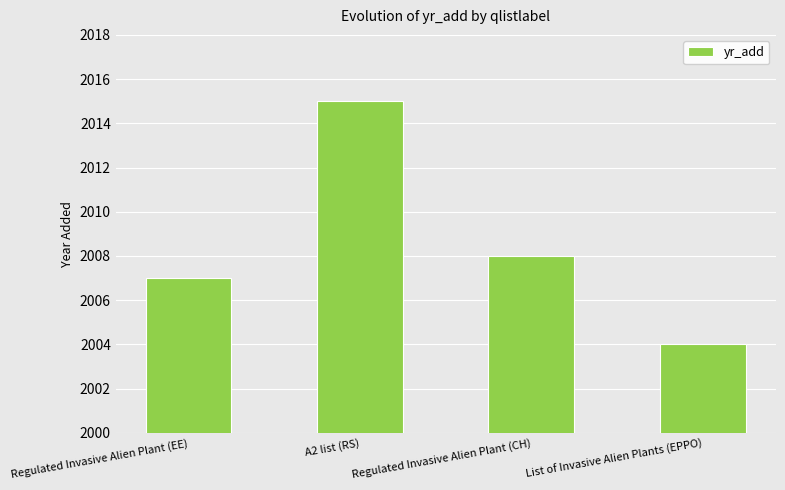

Reading left to right, transcribe all the data shown in this chart.

Regulated Invasive Alien Plant (EE)=2007	A2 list (RS)=2015	Regulated Invasive Alien Plant (CH)=2008	List of Invasive Alien Plants (EPPO)=2004